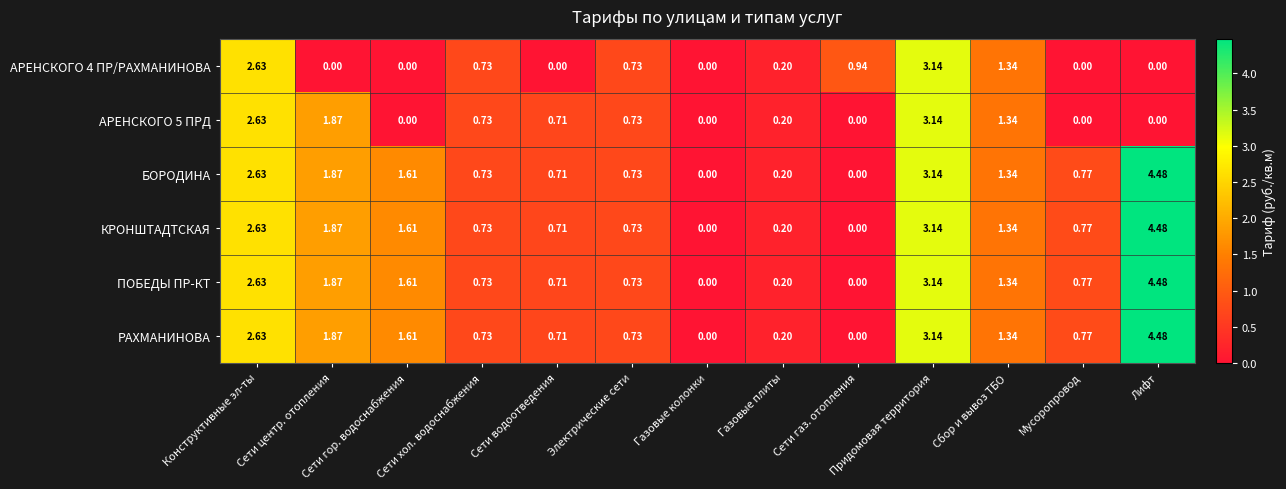

At which category does the chart reach its peak across all series?

Лифт